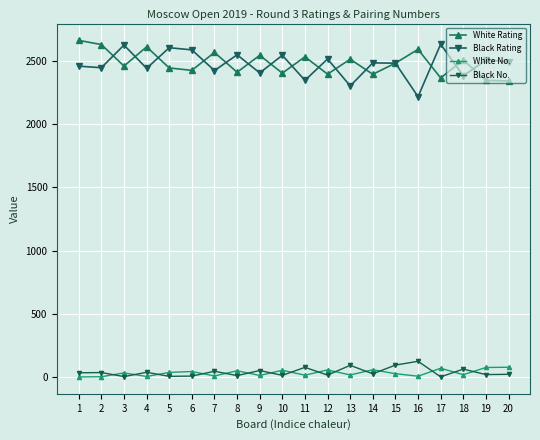

Is this an area chart (filled region under the line)?

No